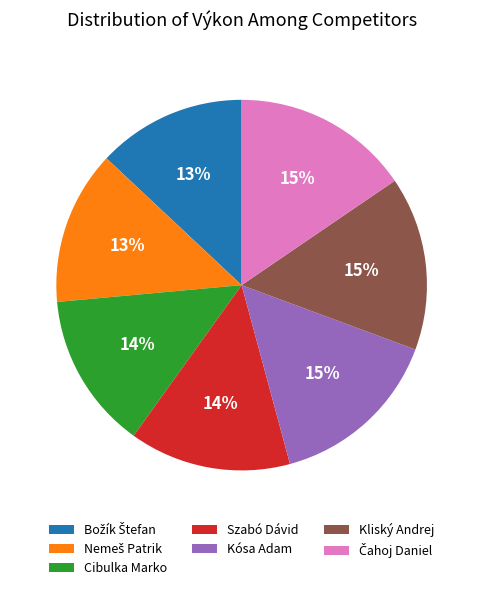

Count the number of slices in the pie.

7